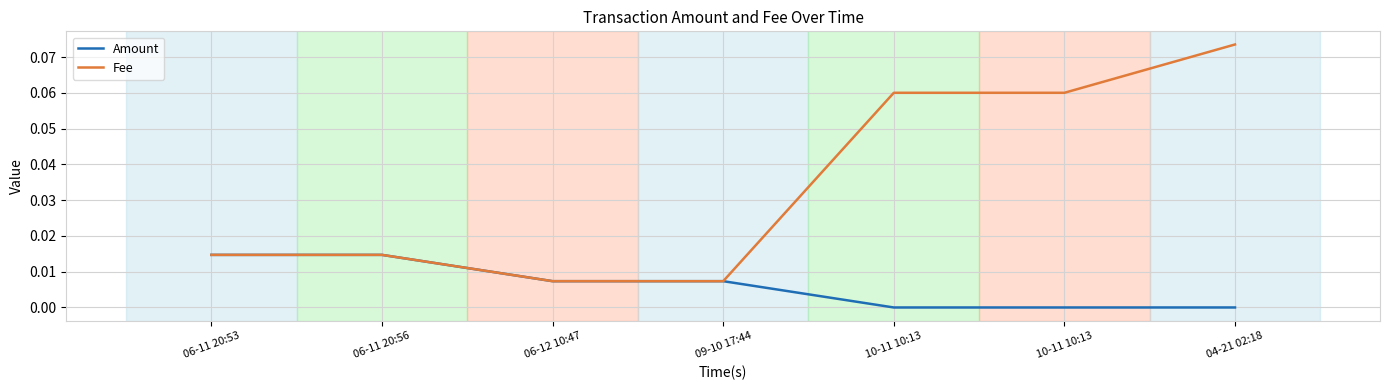

Reading left to right, extract all data points from this chart.

Amount: 0.0	0.0	0.0	0.0	0.0	0.0	0.0
Fee: 0.0	0.0	0.0	0.0	0.1	0.1	0.1